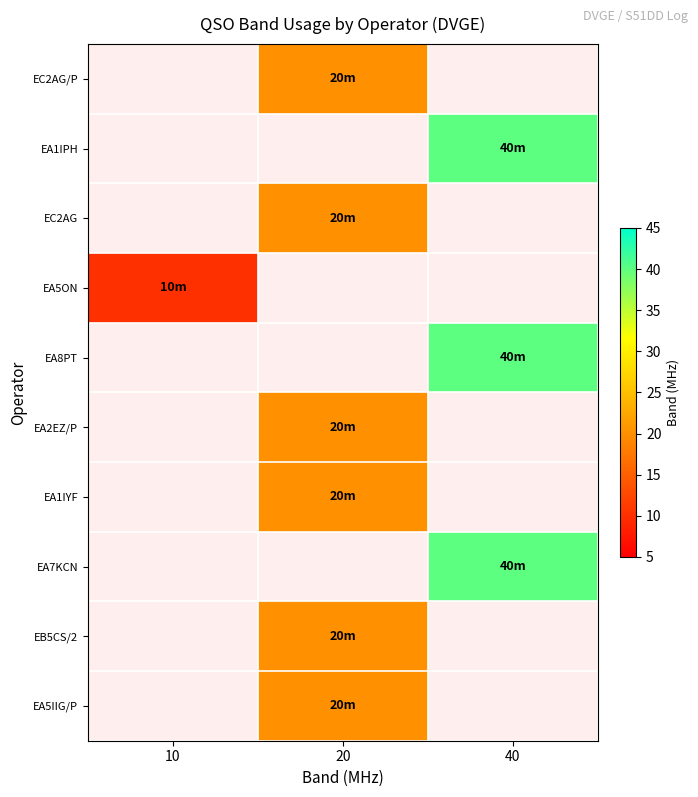

How many positive values does the EA8PT series have?

1